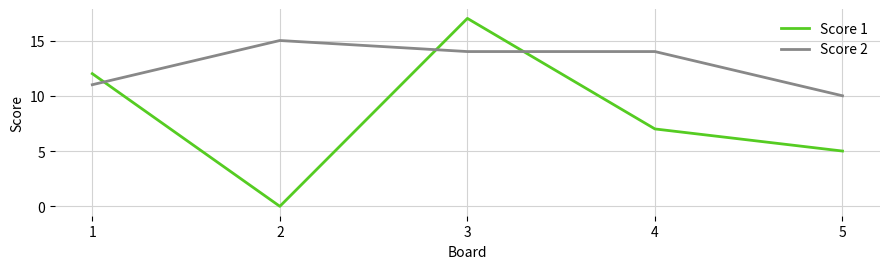

At which category is the sum across all series the highest?

3